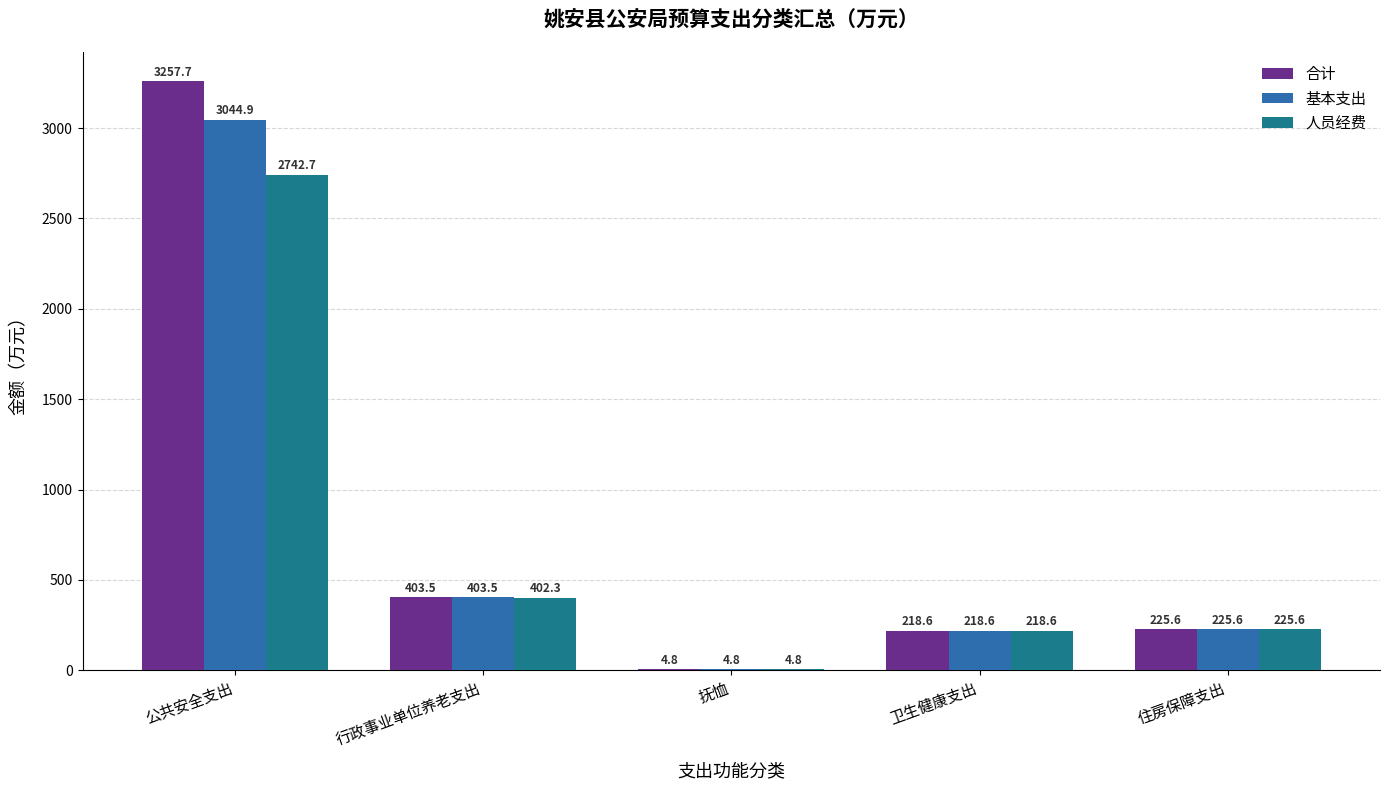

Which series has the widest spread of values?

合计